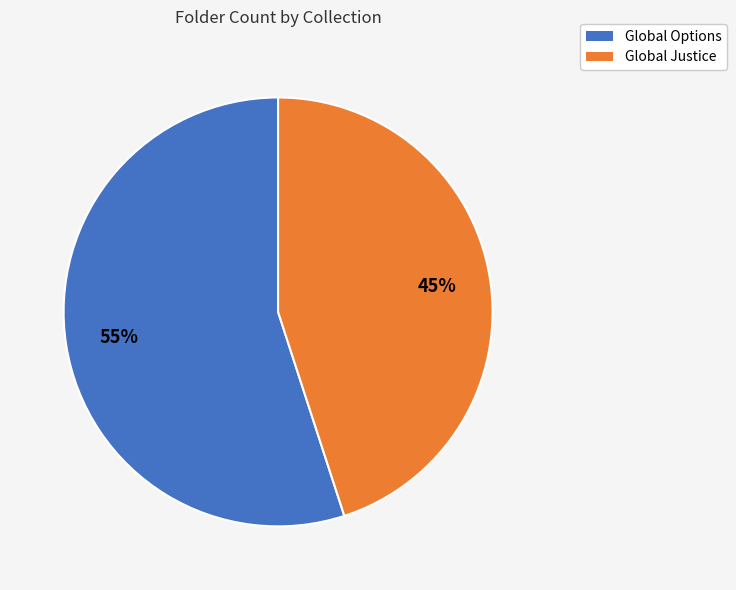

Rank the categories by value from lowest to highest.

Global Justice, Global Options